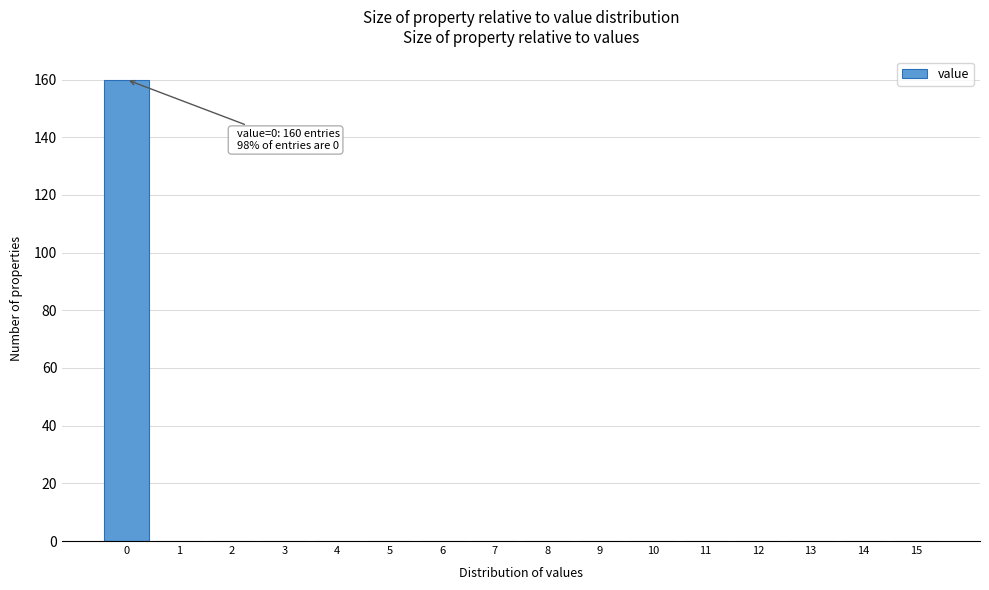

Over which range of the x-axis is the bar tallest?

-0.5 to 0.5